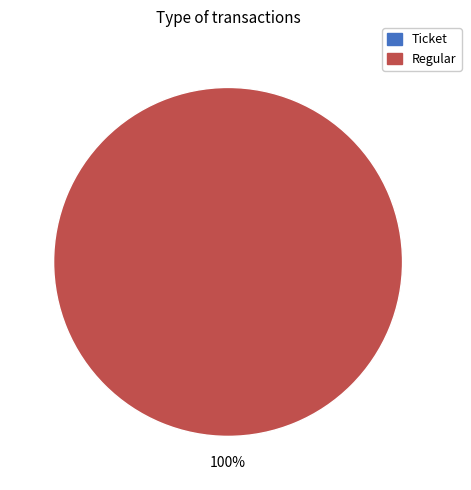

To the nearest percent, what is the average slice percentage?

50%